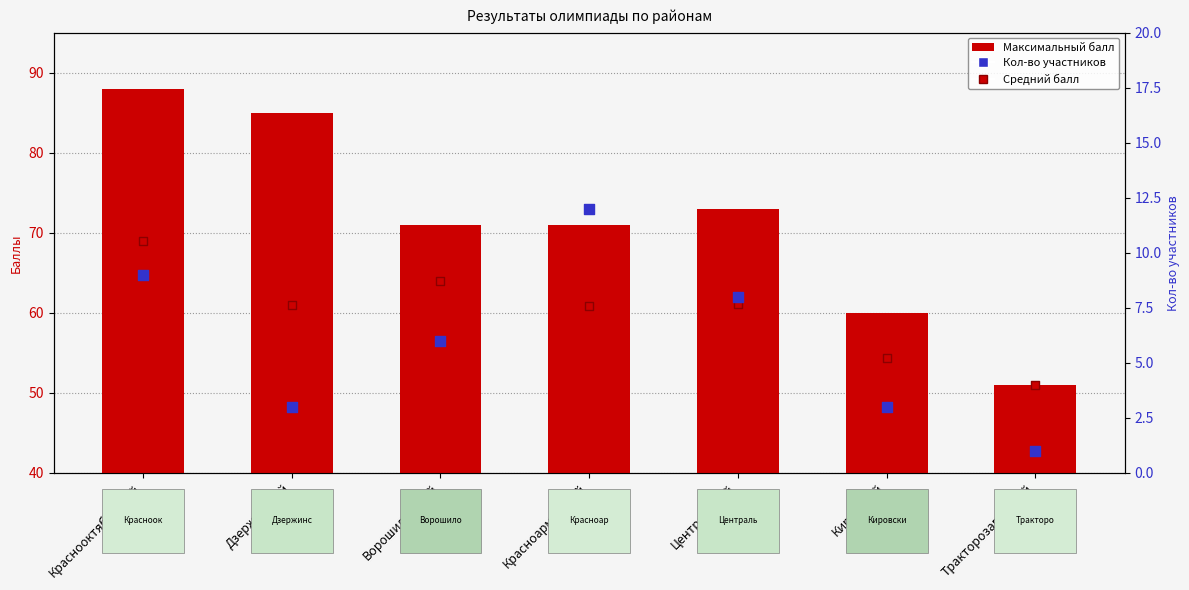

What are all the series names shown in the legend?

Максимальный балл, Средний балл, Кол-во участников